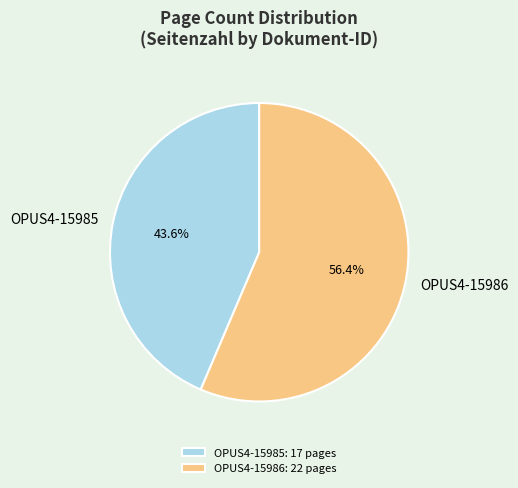

How many slices are in this pie chart?

2